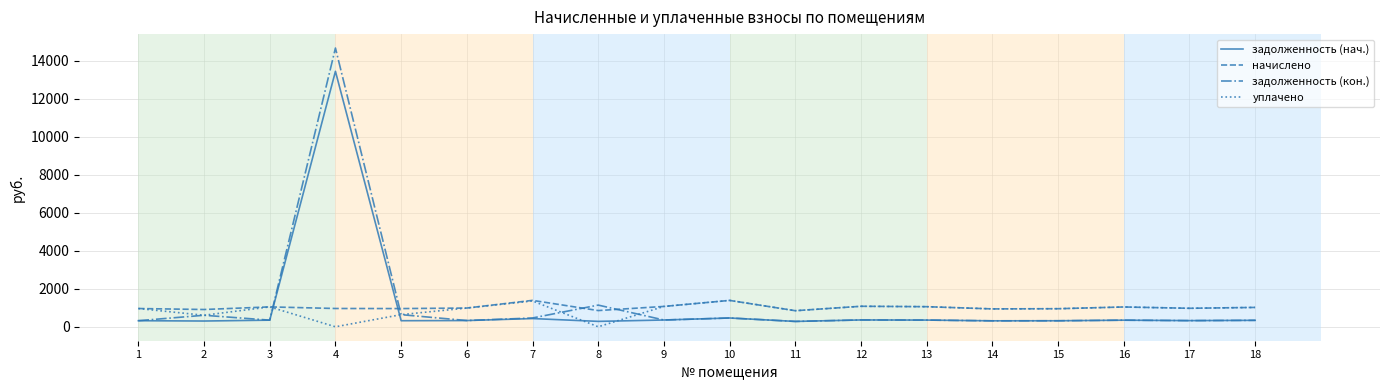

At which label does уплачено first exceed 987?

3